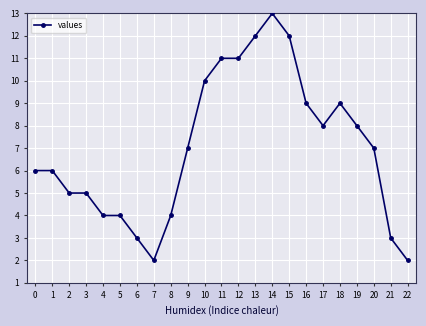

Is it true that the value at 11 is 15?

False